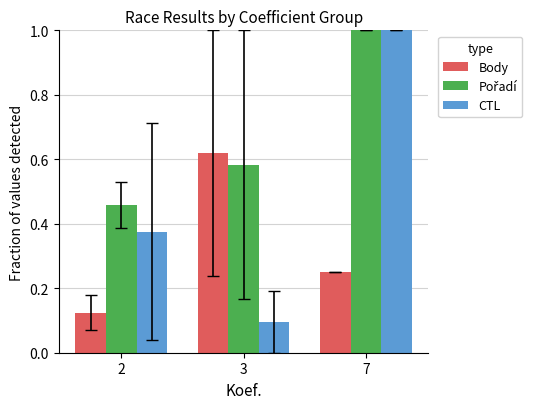

Which series has the largest range (max minus min)?

CTL